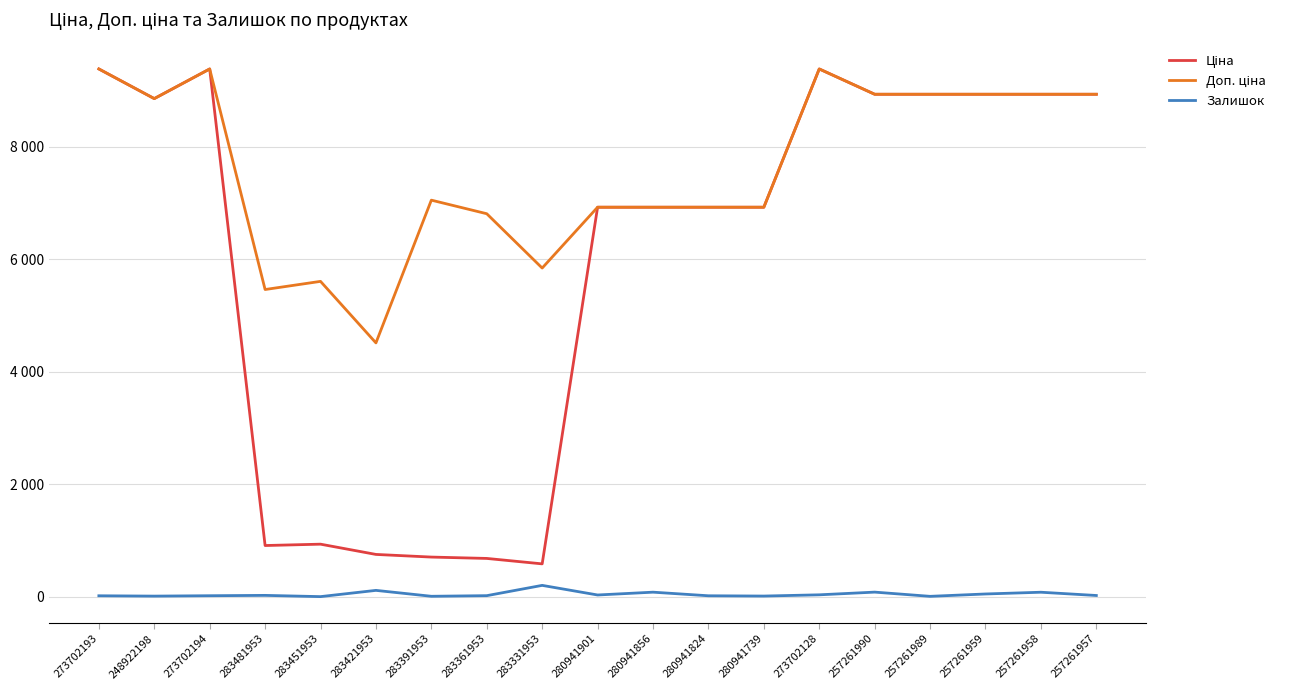

True or false: Доп. ціна and Залишок intersect in this chart.

False